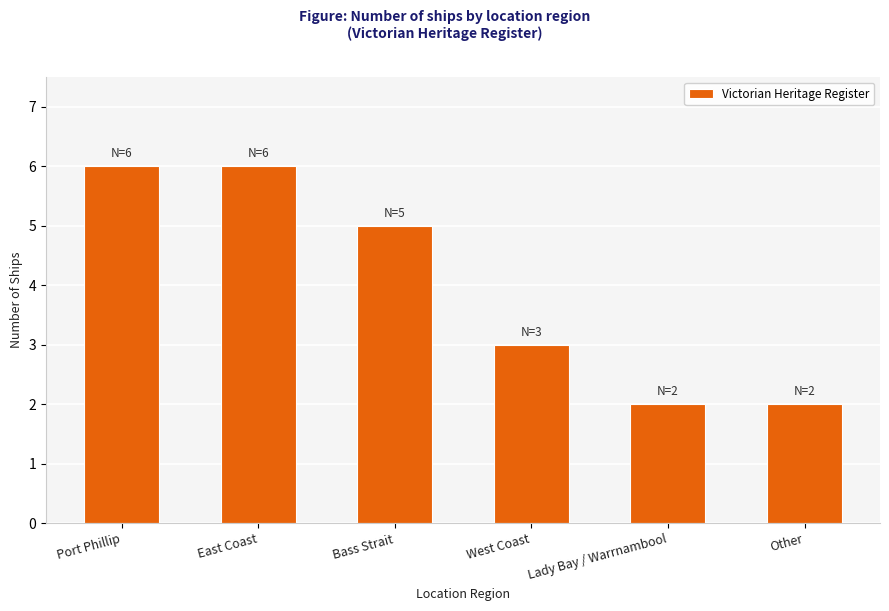

Does the chart contain any negative values?

No